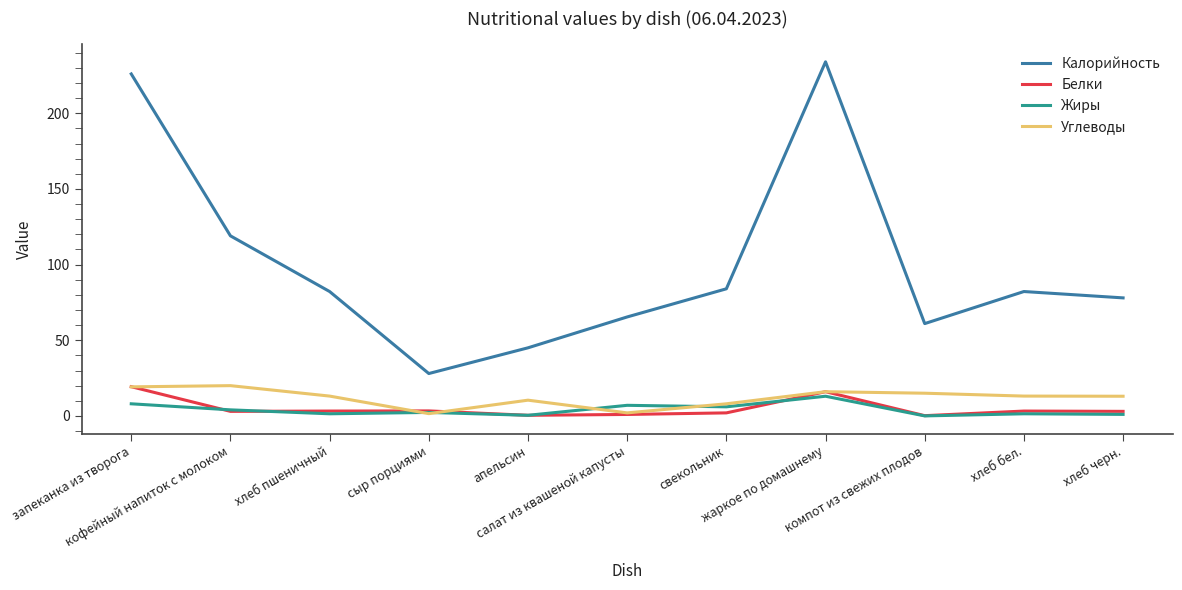

What is the highest value of the Калорийность series?

234.0